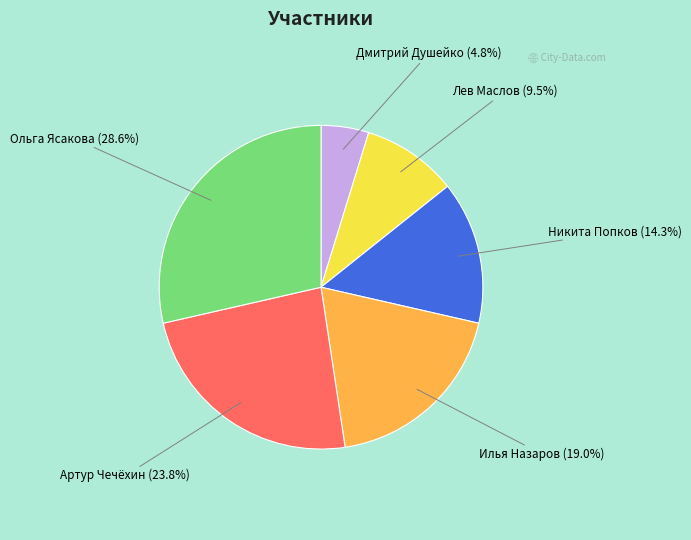

What is the ratio of the value at Ольга Ясакова to the value at Илья Назаров?

1.5